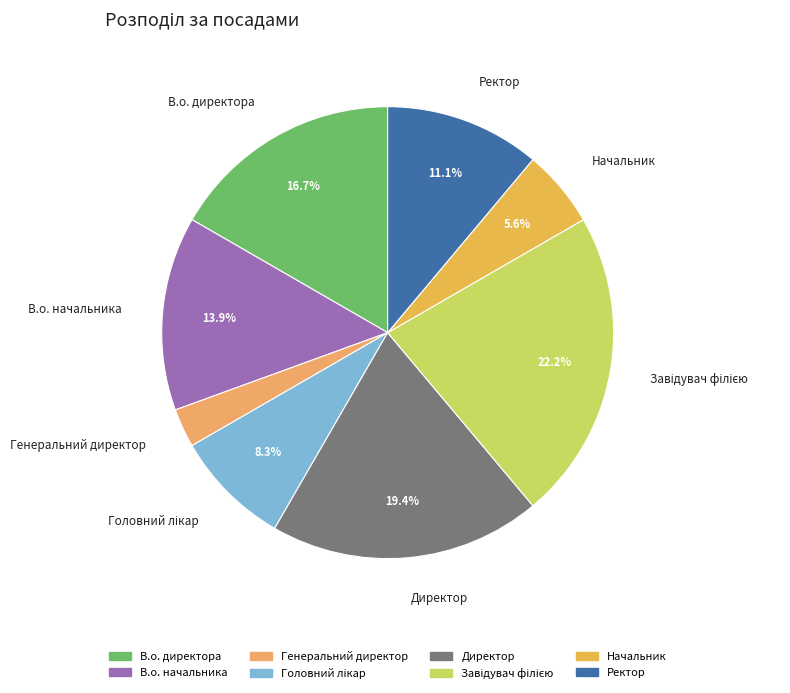

Which category has the smallest portion of the pie?

Генеральний директор